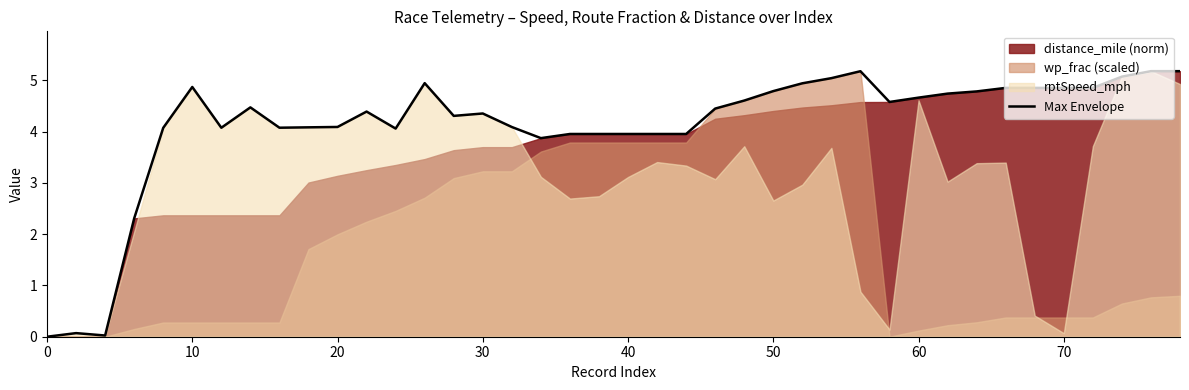

True or false: Max Envelope has a value of 4.4 at 30.

True